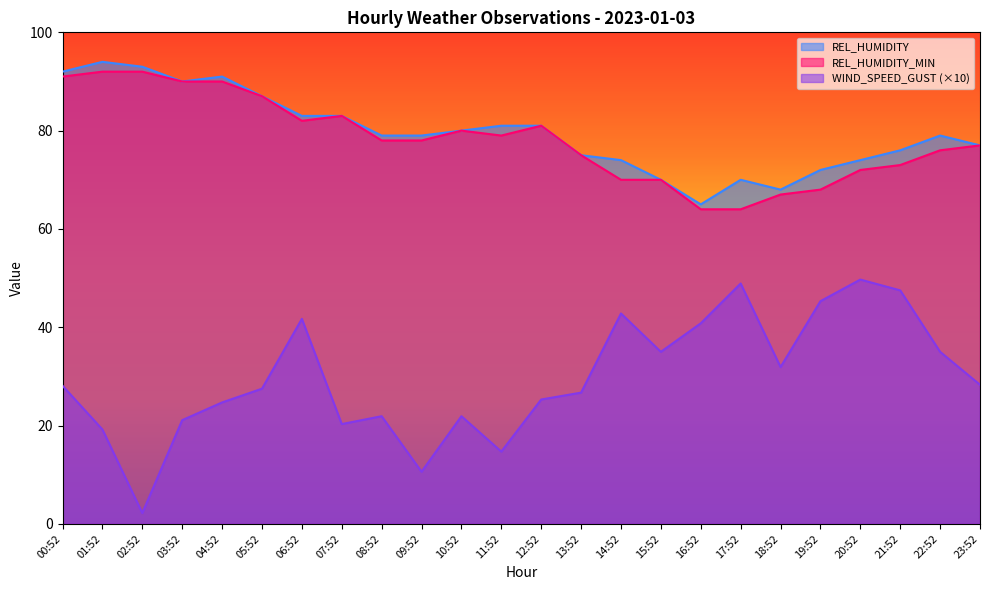

What is the highest value of the REL_HUMIDITY series?

94.0